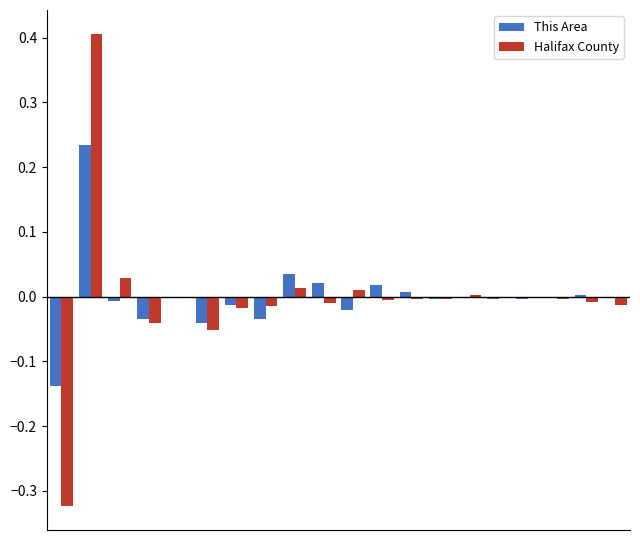

Are the bars horizontal?

No